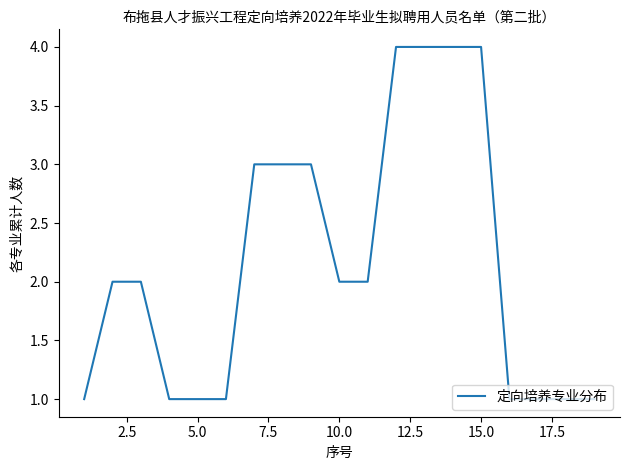

What is the greatest value displayed?

4